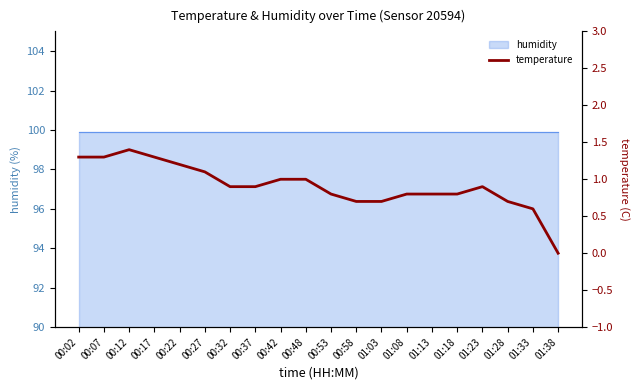

At which category does the chart reach its minimum across all series?

01:38